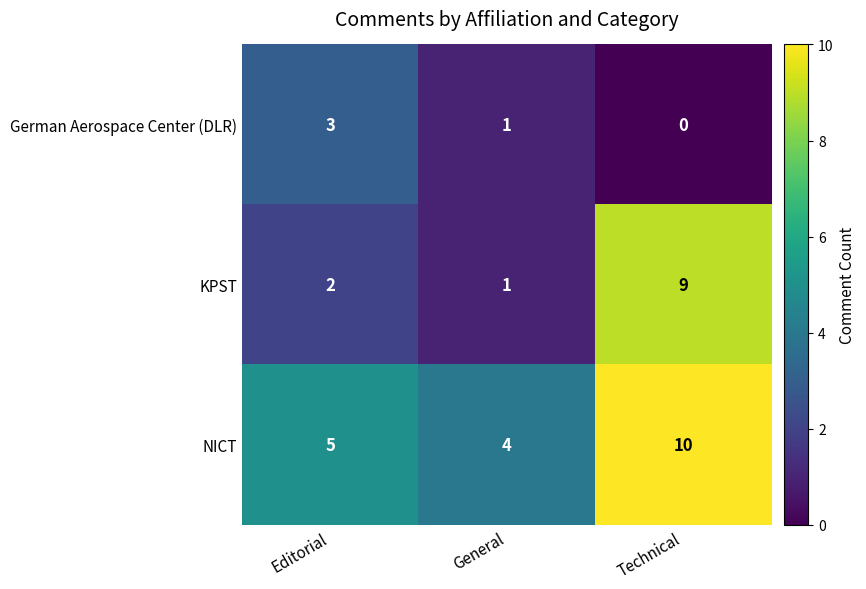

The KPST series shows 5 at Technical. True or false?

False